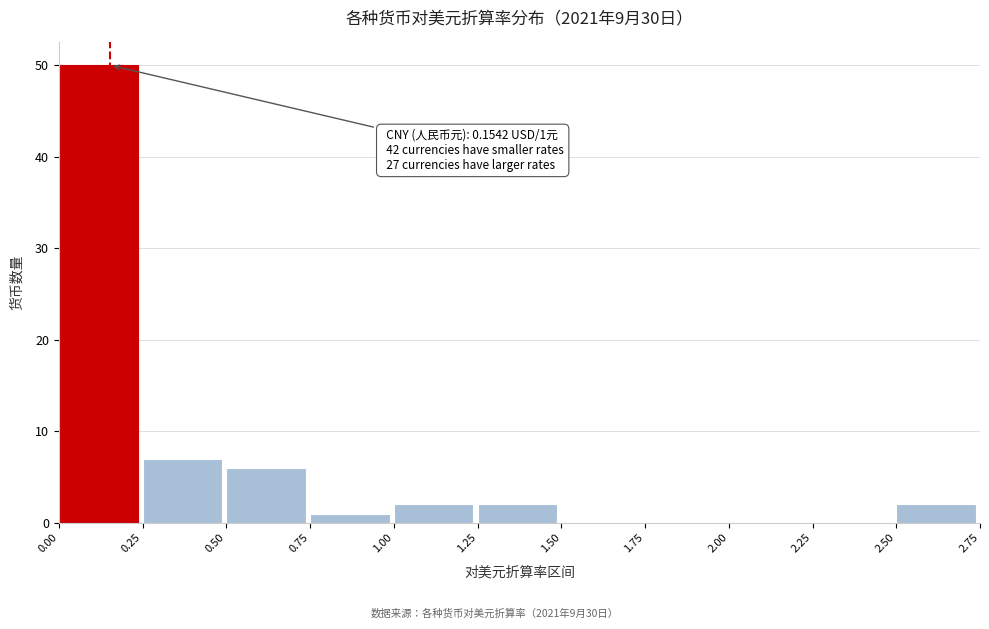

Which range on the x-axis has the tallest bar?

0.00 to 0.25